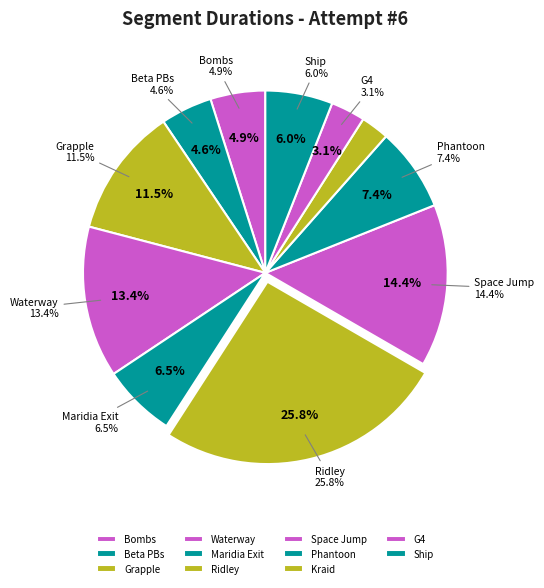

Does Maridia Exit represent more than half of the total?

No